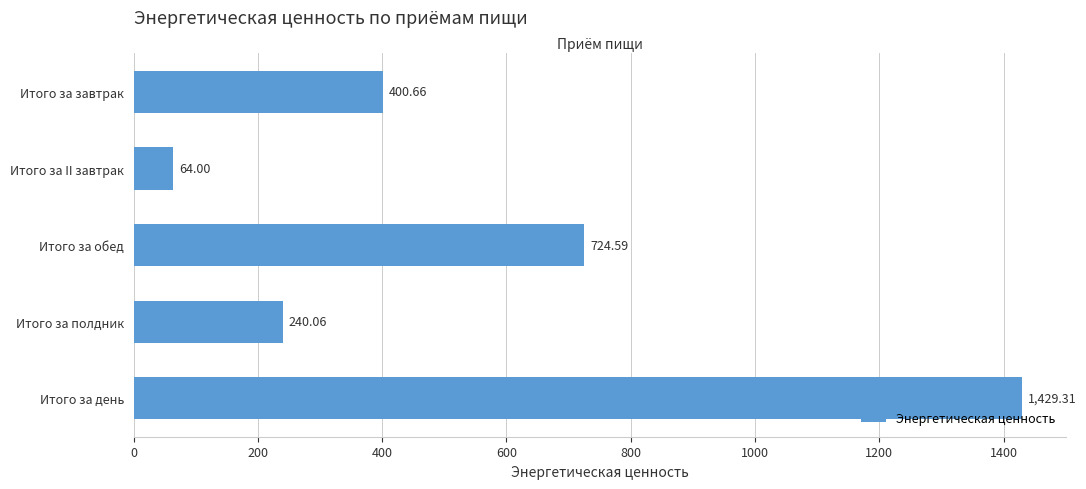

What is the value of the 4th bar from the left?

240.1